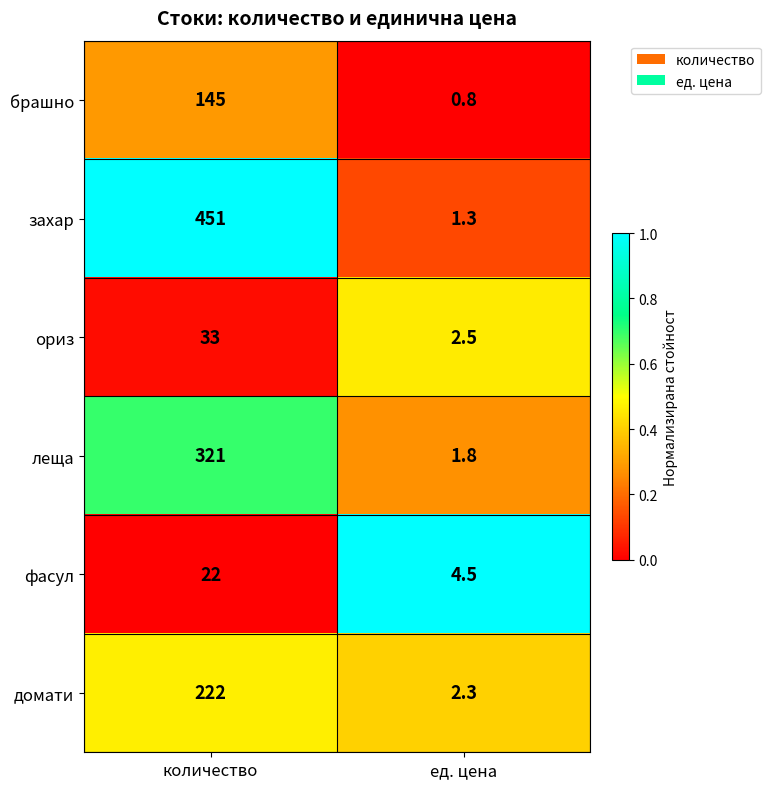

The брашно series shows 199.9 at количество. True or false?

False